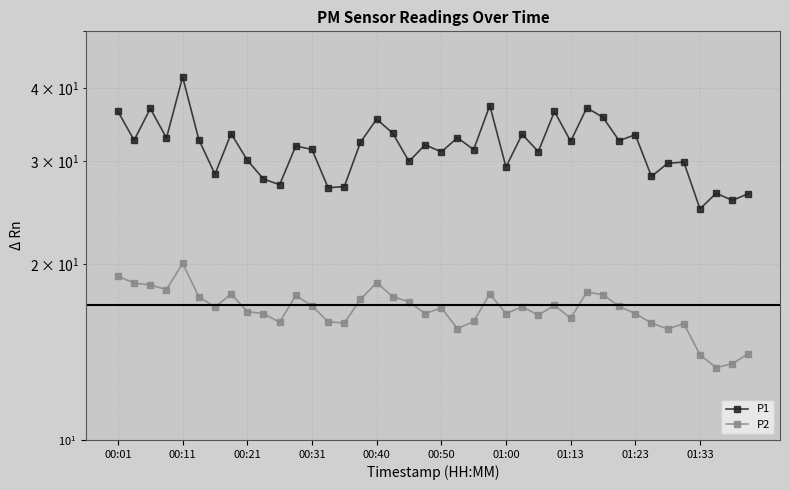

Which has a higher value, 39 or 28?

28